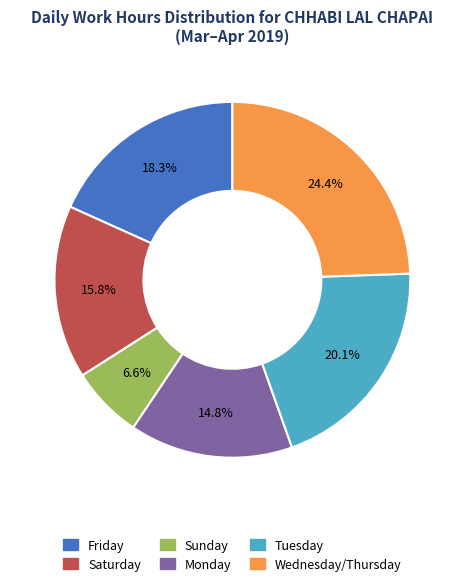

Which slice is the smallest?

Sunday